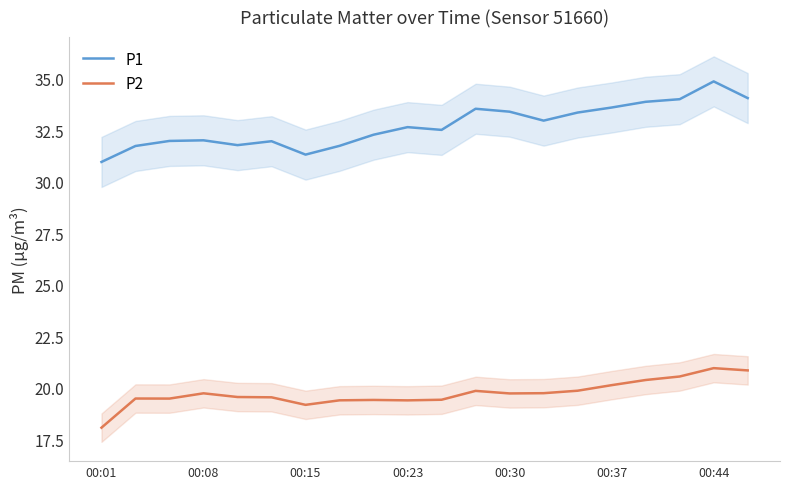

What is the average value of the P2 series?

19.7